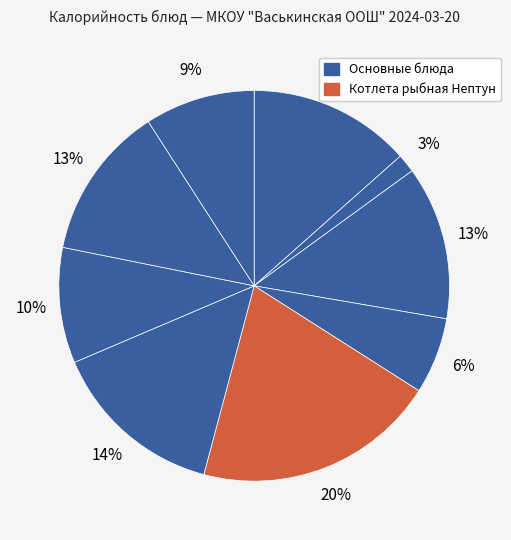

True or false: компот из яблок с лимоном accounts for 23% of the total.

False